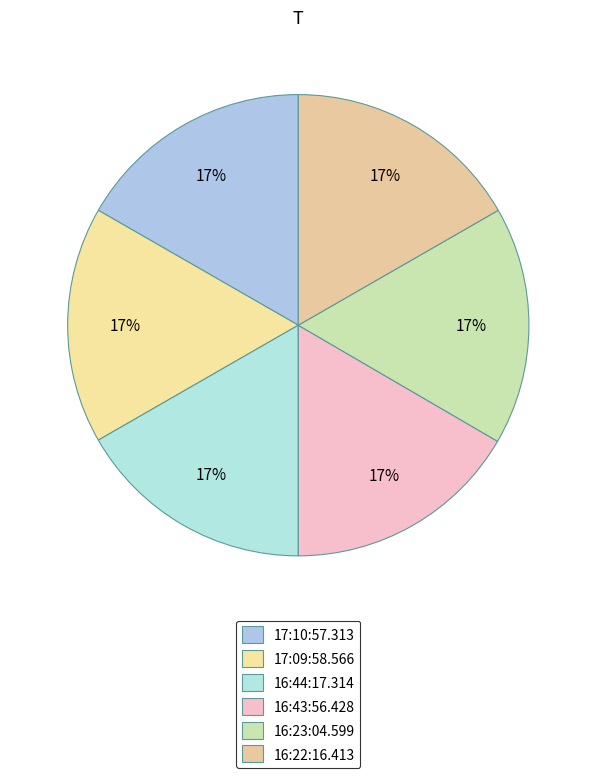

The 17:09:58.566 slice represents 17% of the pie. True or false?

True